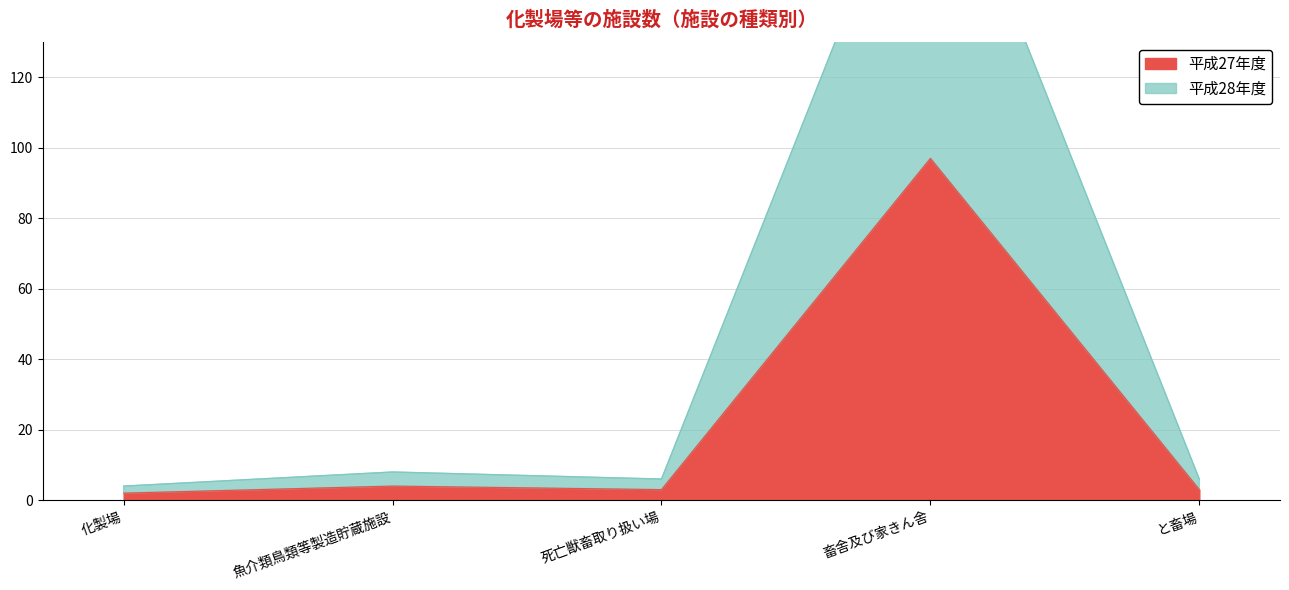

The 平成28年度 series shows 10 at 死亡獣畜取り扱い場. True or false?

False